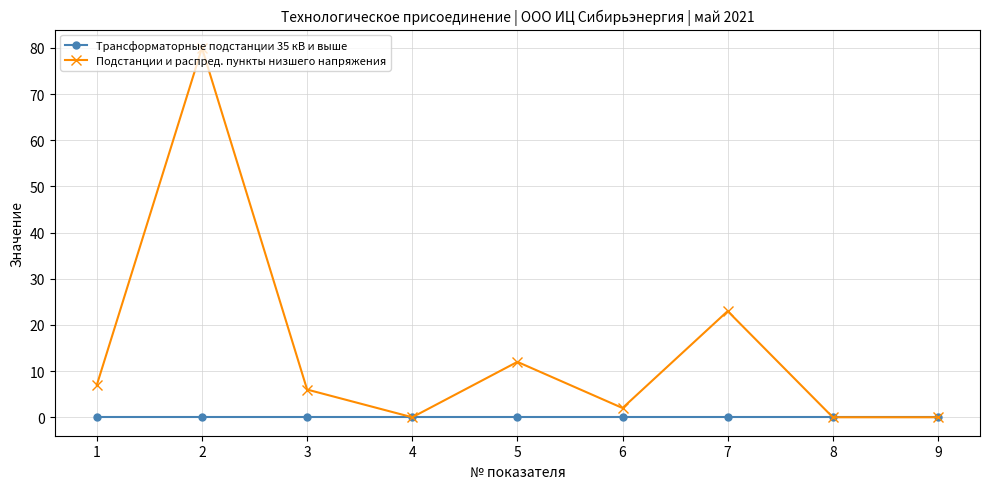

Which category has the highest value across all series?

2